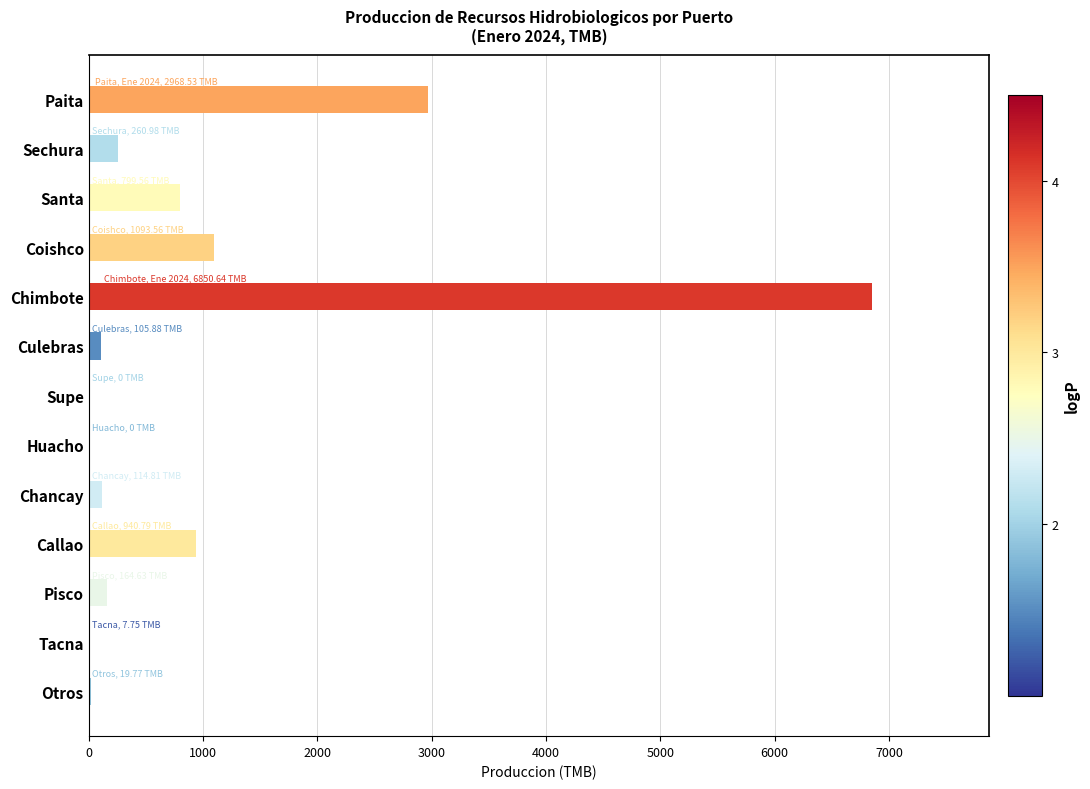

True or false: the data shows 799.6 at Santa.

True